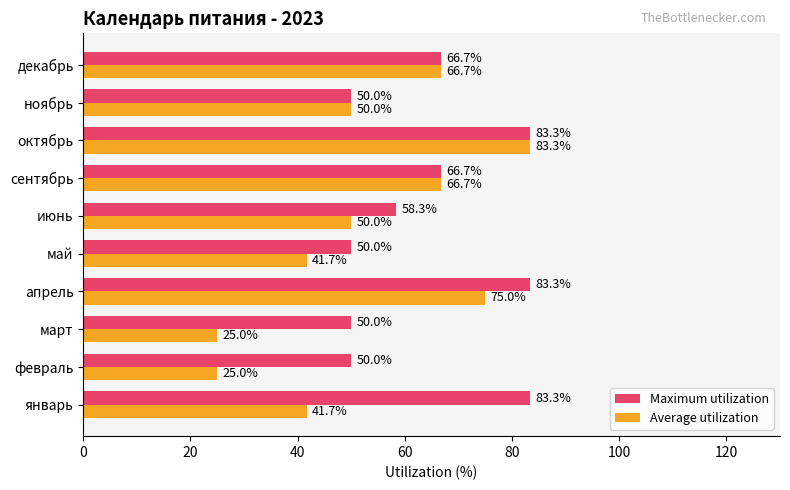

Which series has the largest total across all categories?

Maximum utilization